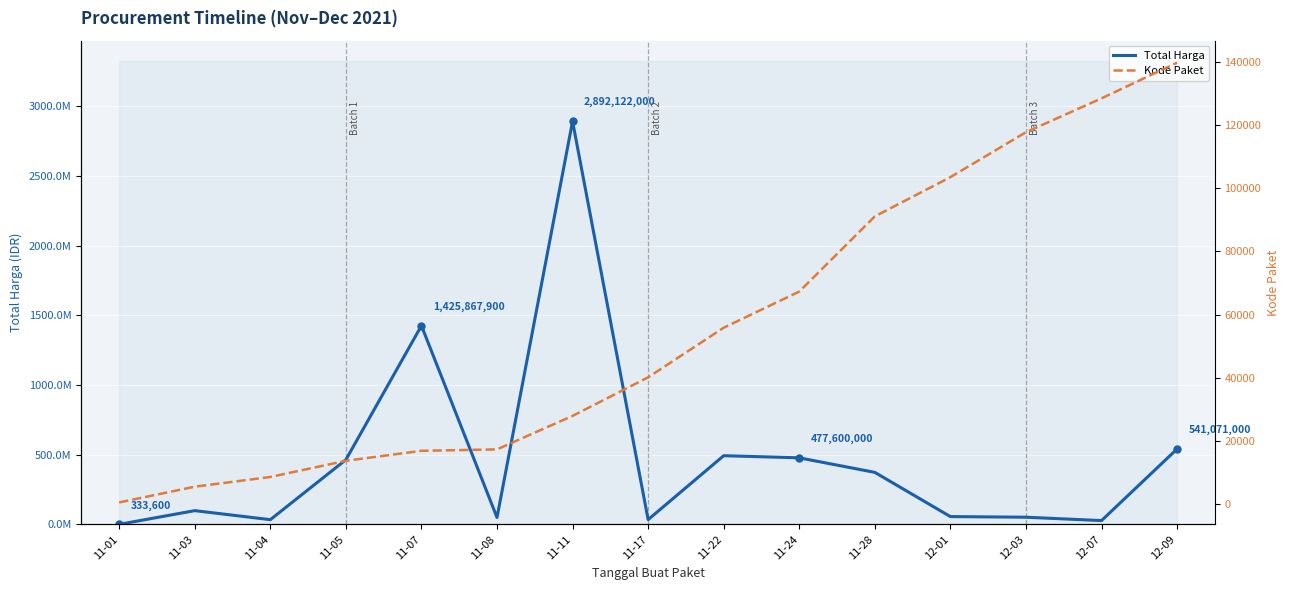

Is it true that Total Harga equals 526999381 at 11-28?

False